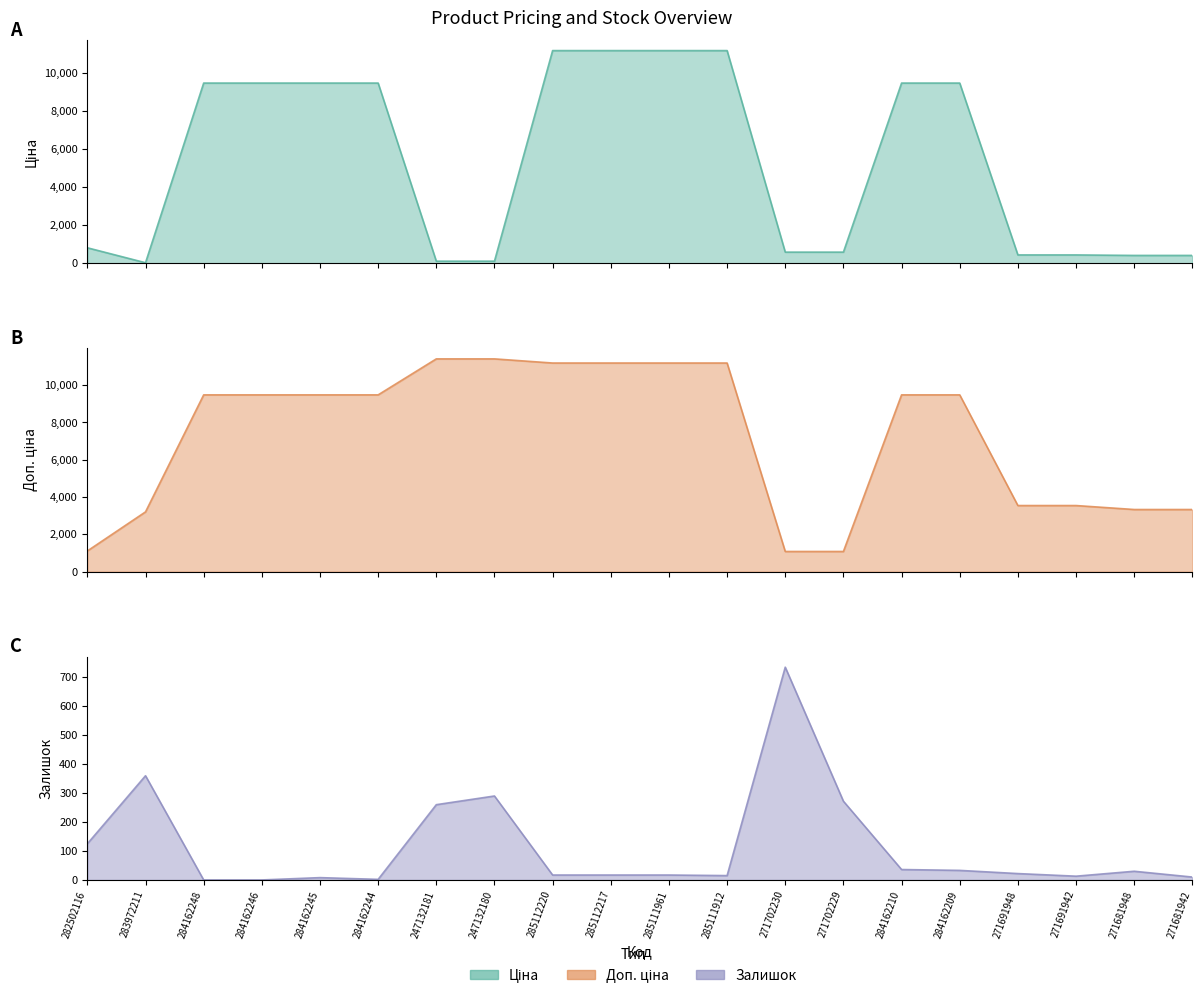

At which label does Доп. ціна reach its minimum?

271702230